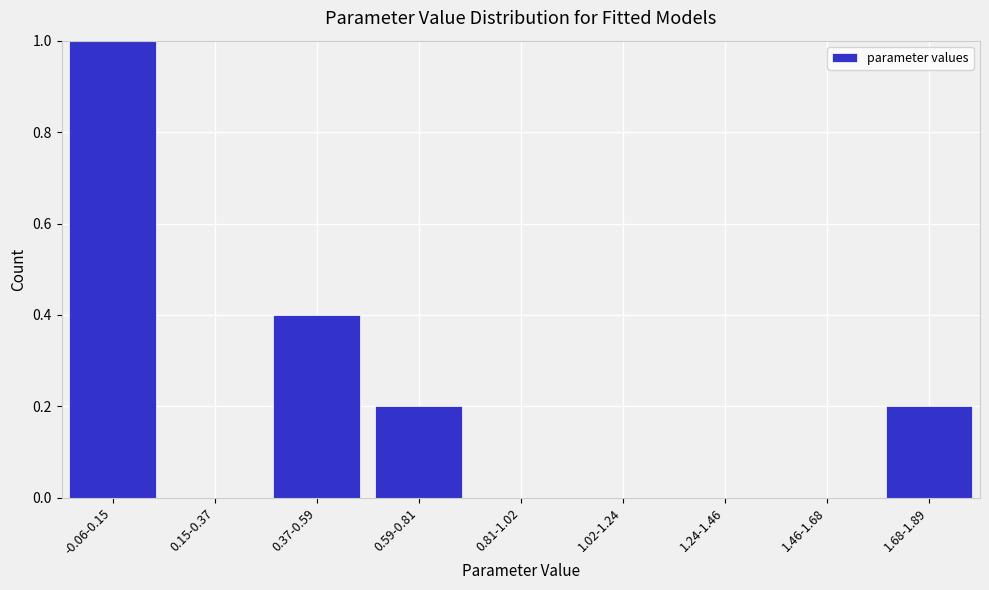

Reading right to left, list all the values displayed in this chart.

1.68-1.89=0.2	1.46-1.68=0.0	1.24-1.46=0.0	1.02-1.24=0.0	0.81-1.02=0.0	0.59-0.81=0.2	0.37-0.59=0.4	0.15-0.37=0.0	-0.06-0.15=1.0